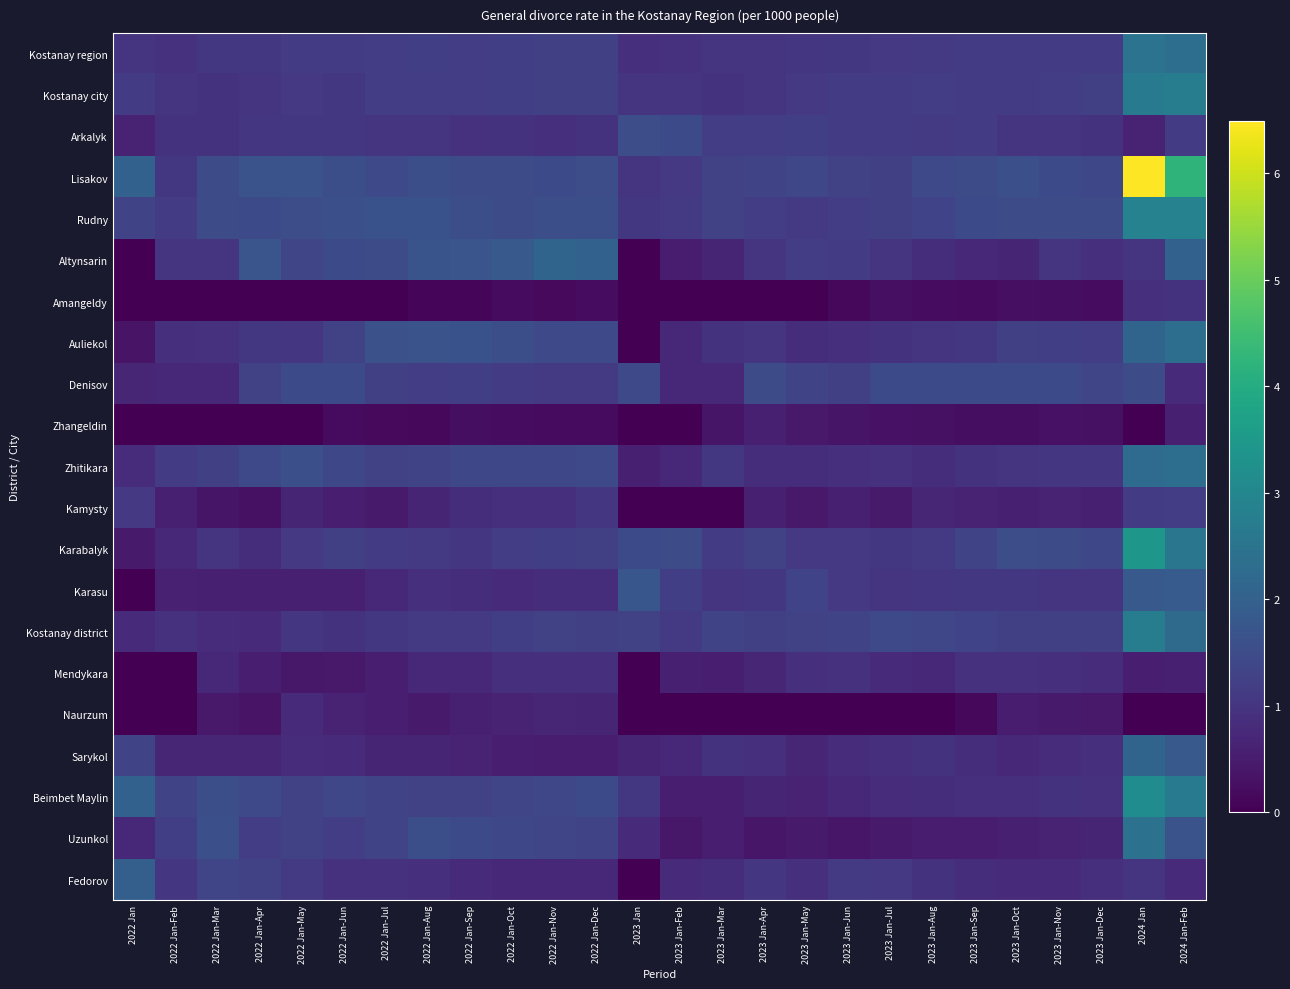

How many data points does each series have?

26